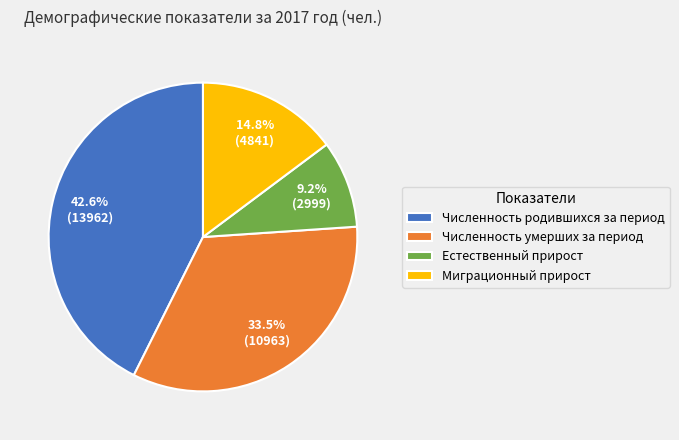

How many segments does this pie chart have?

4